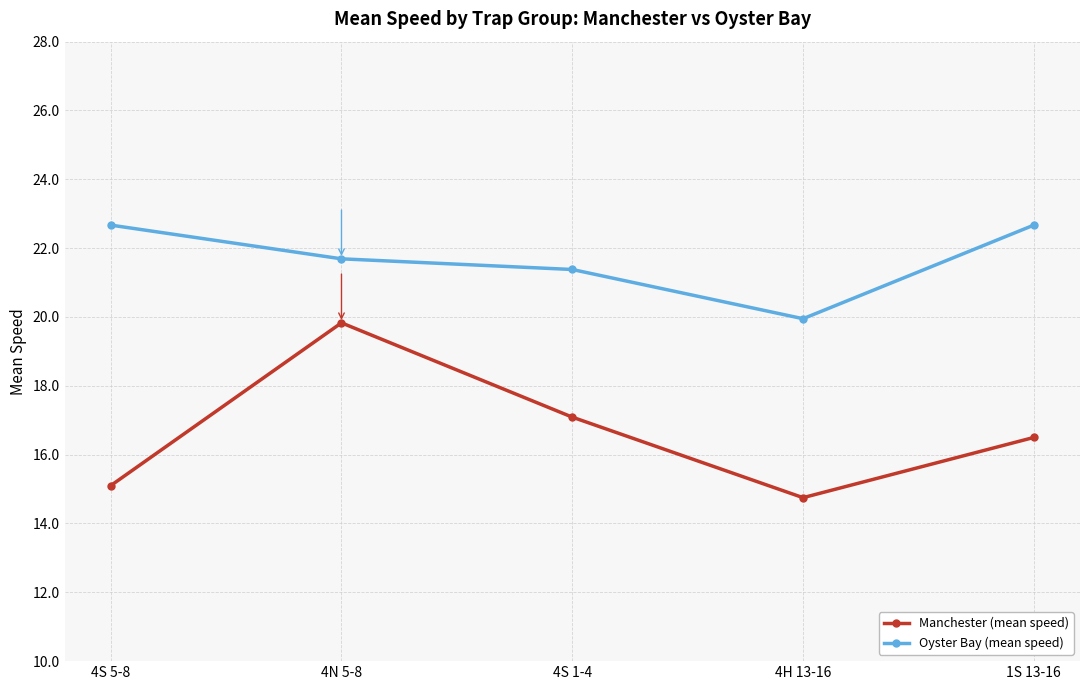

True or false: Oyster Bay (mean speed) and Manchester (mean speed) cross at least once.

False